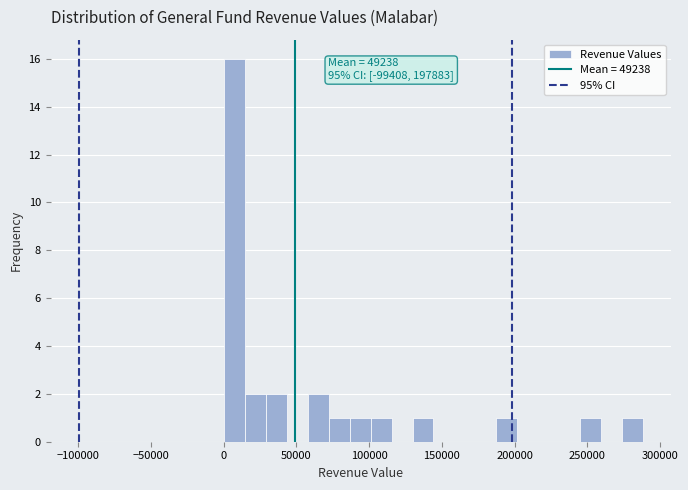

Read against the x-axis, roughly where is the centre of the tallest bar?

10000